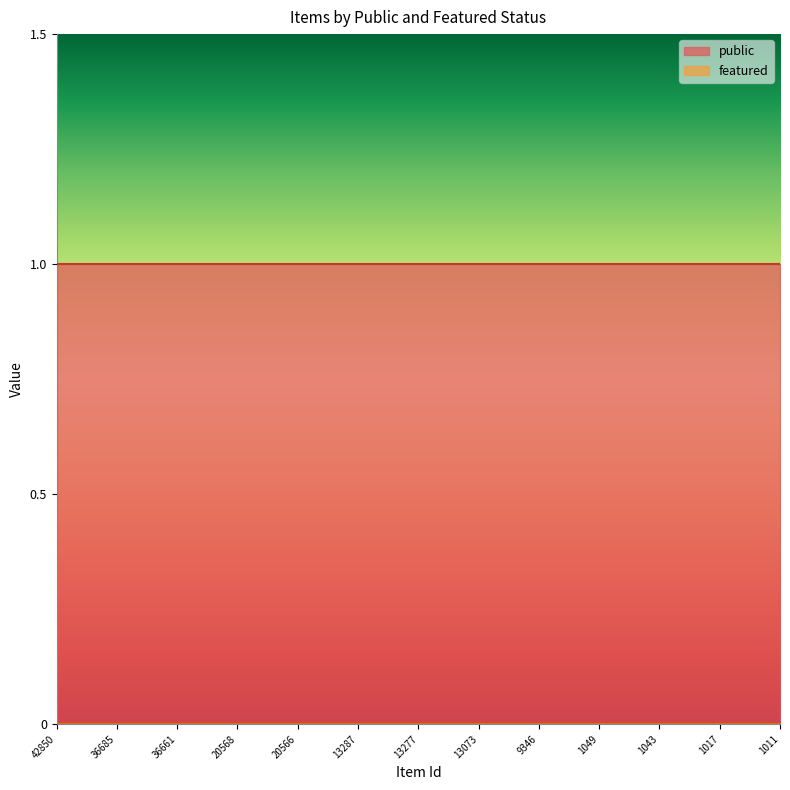

Count the number of data series in this chart.

2